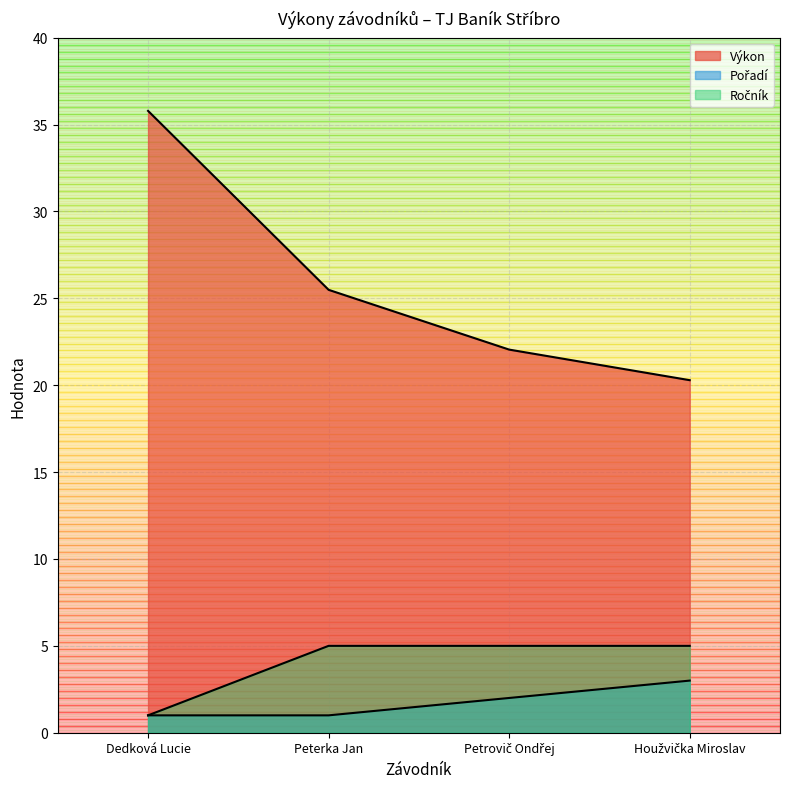

At which label does Pořadí reach its minimum?

Dedková Lucie